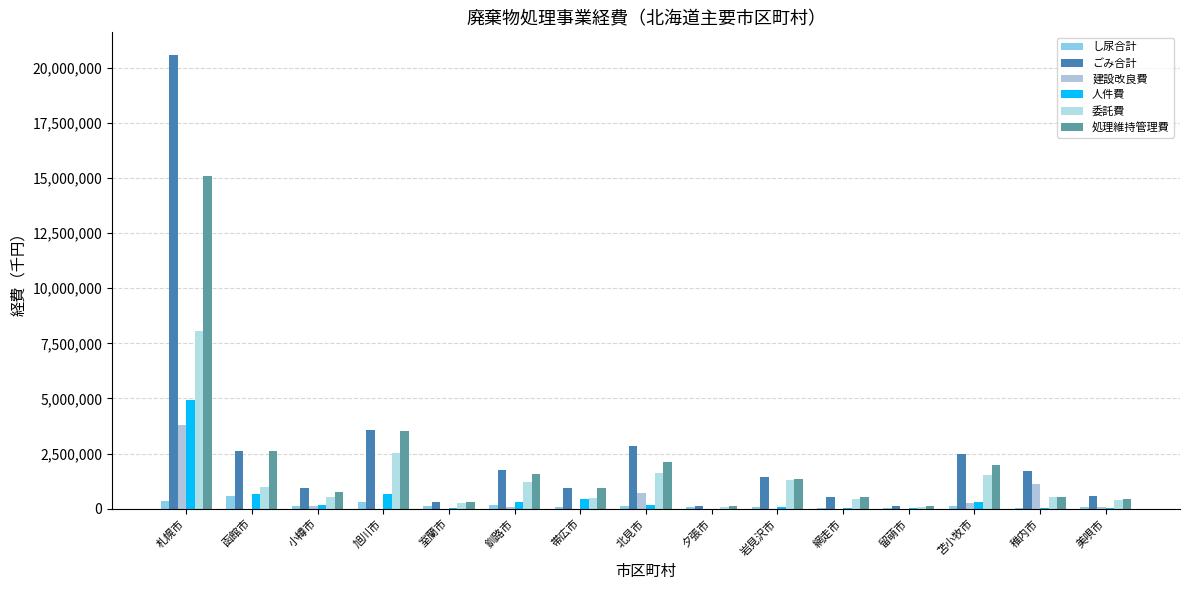

Where does the し尿合計 series first go above 105918?

札幌市